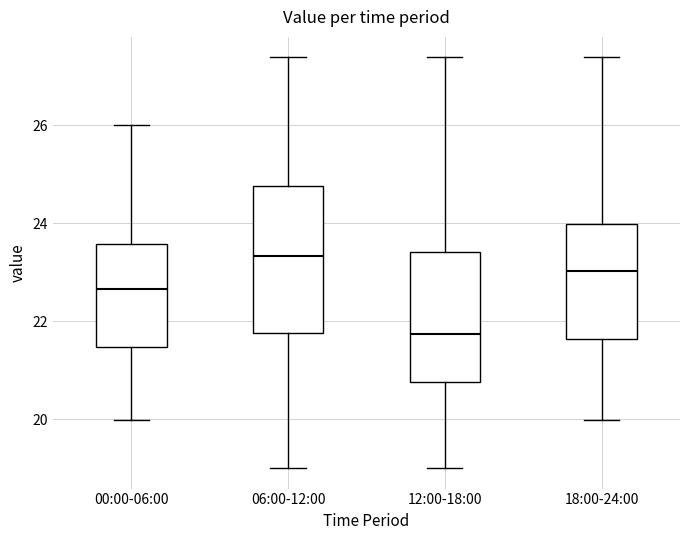

Reading left to right, transcribe this box plot: for each box, give where its median line is, the range the box spans, and where its two whiskers end, as read against the y-axis. The values are not printed on the chart, so give them approximately, as read against the axis.

00:00-06:00: median 22.6, box 21.4 to 23.6, whiskers 20.0 to 26.0
06:00-12:00: median 23.4, box 21.8 to 24.8, whiskers 19.0 to 27.4
12:00-18:00: median 21.8, box 20.8 to 23.4, whiskers 19.0 to 27.4
18:00-24:00: median 23.0, box 21.6 to 24.0, whiskers 20.0 to 27.4